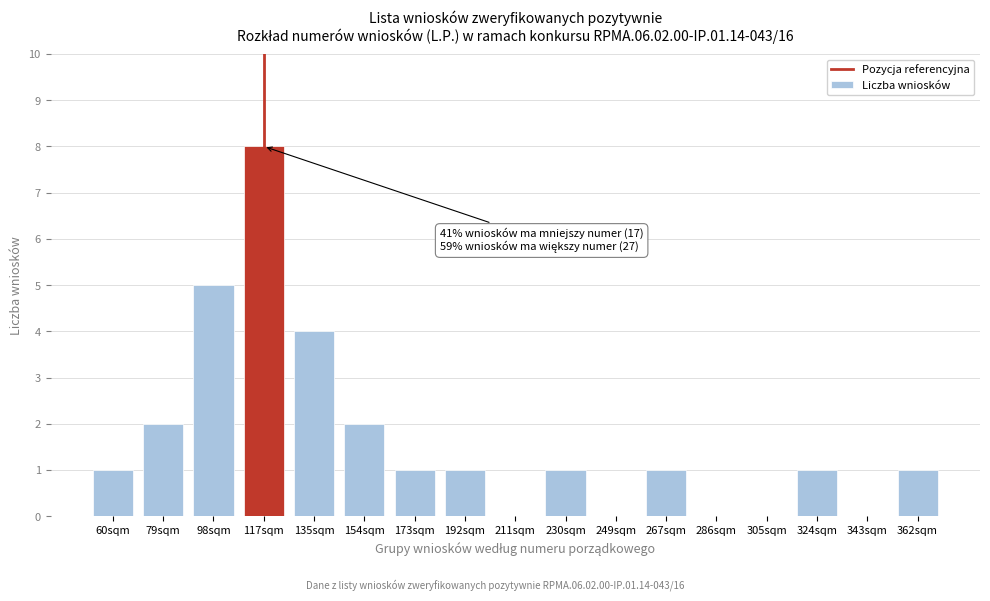

Reading left to right, extract all data points from this chart.

60sqm=1	79sqm=2	98sqm=5	117sqm=8	135sqm=4	154sqm=2	173sqm=1	192sqm=1	211sqm=0	230sqm=1	249sqm=0	267sqm=1	286sqm=0	305sqm=0	324sqm=1	343sqm=0	362sqm=1